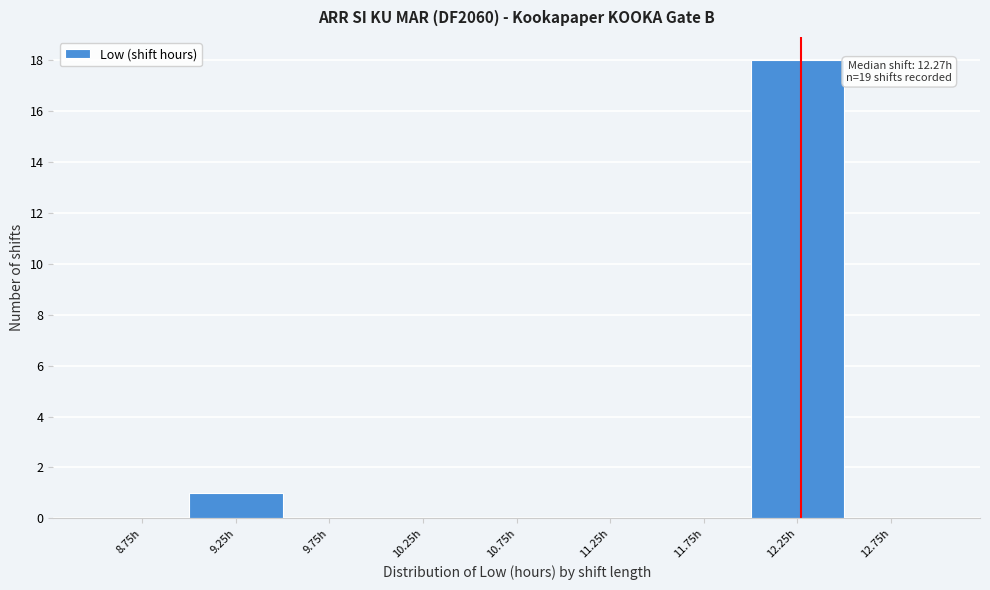

Over which range of the x-axis is the bar tallest?

12.0 to 12.5